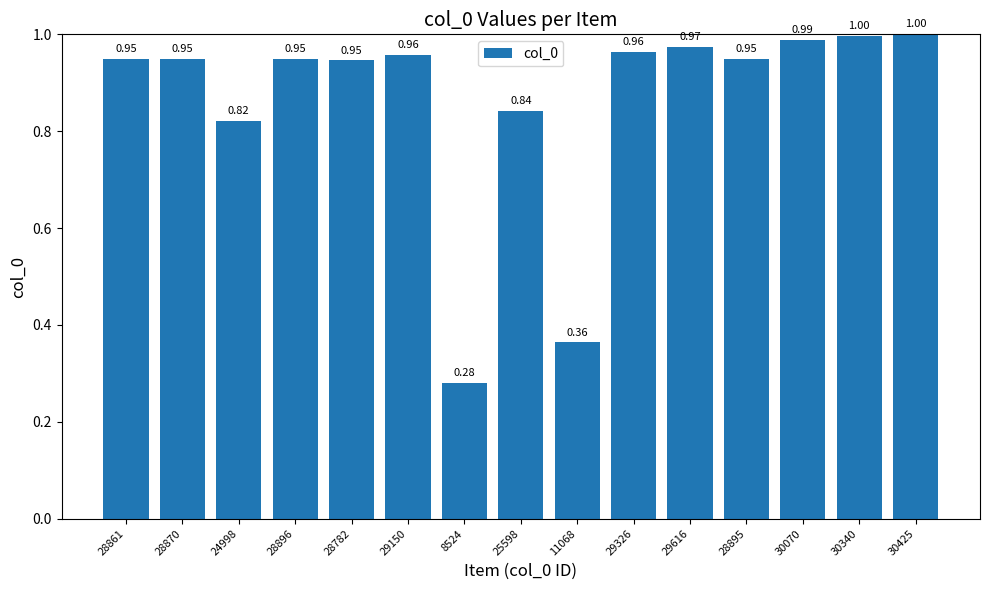

What is the sum of all values?

12.9